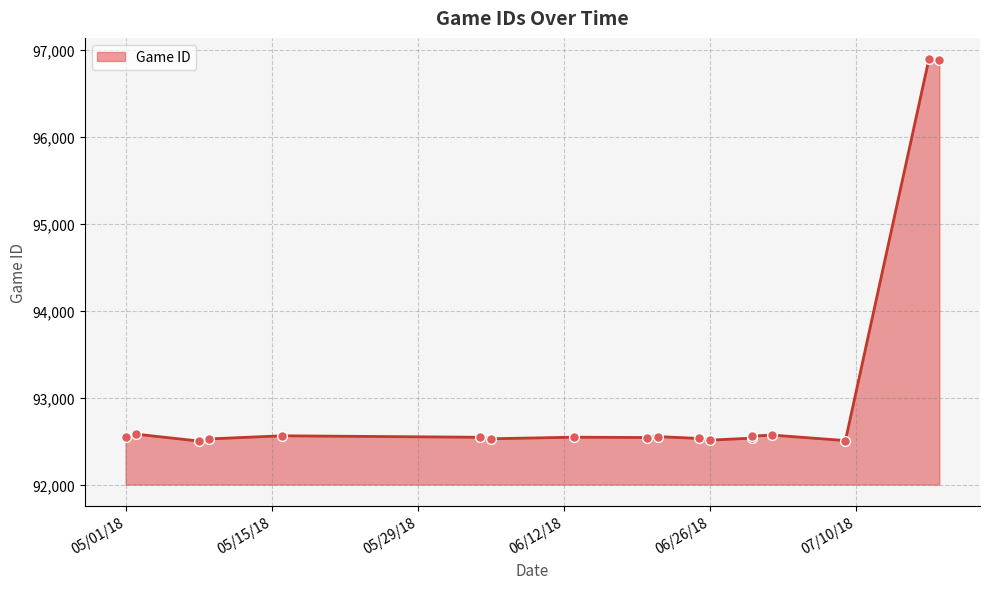

What is the change in value from 5/1/18 to 7/9/18?

-42